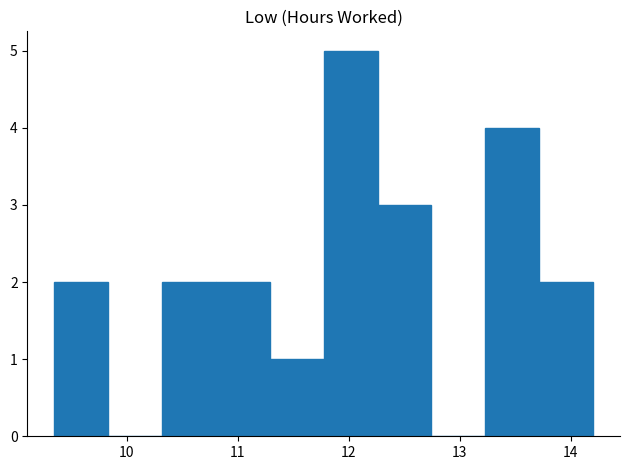

Reading left to right, transcribe this chart: for each bar, give the range it covers on the x-axis and its height. Neither the bar edges nor the heights are printed on the chart, so give them approximately, as read against the axes.

9.4 to 9.8: 2
9.8 to 10.3: 0
10.3 to 10.8: 2
10.8 to 11.3: 2
11.3 to 11.8: 1
11.8 to 12.3: 5
12.3 to 12.7: 3
12.7 to 13.2: 0
13.2 to 13.7: 4
13.7 to 14.2: 2